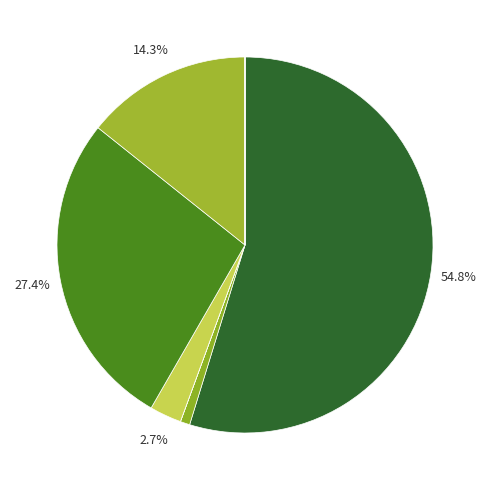

To the nearest percent, what is the difference between the largest and smallest slice percentages?

55%